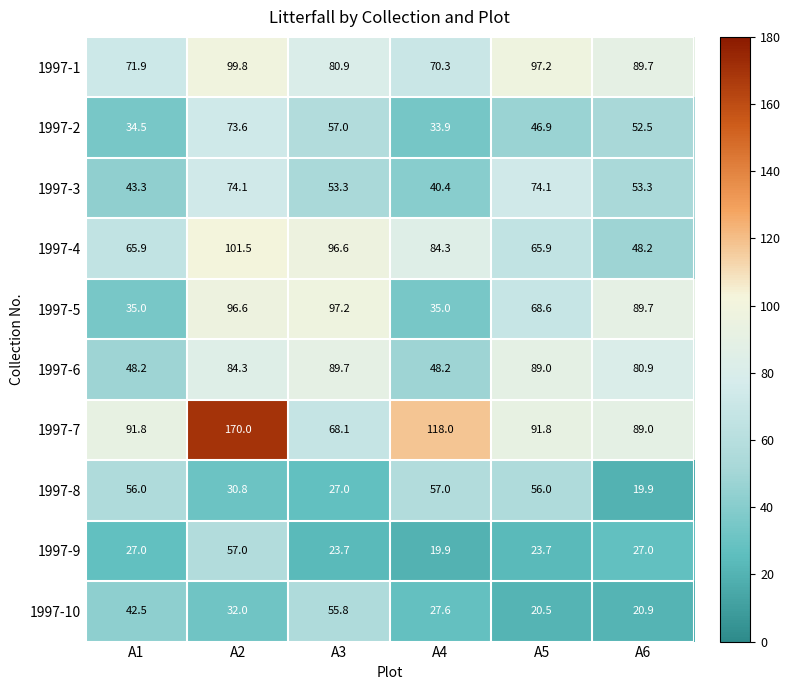

How many values in the 1997-9 series are below 27?

3